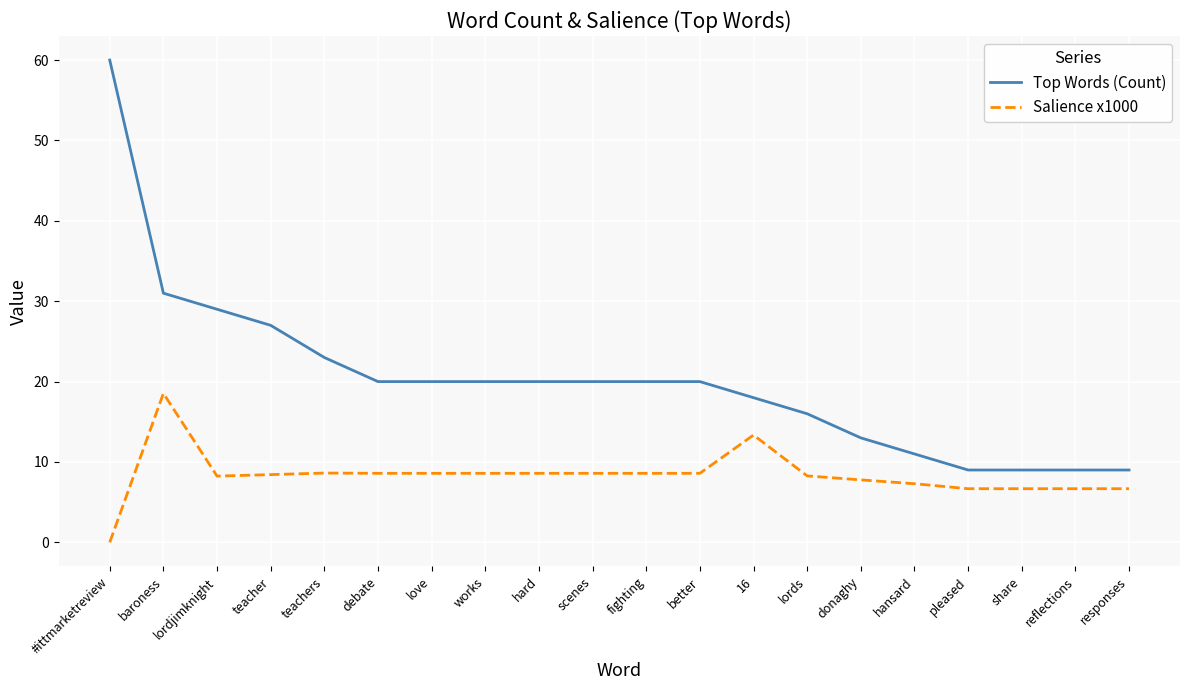

Where does the Salience x1000 series first go above 8?

baroness